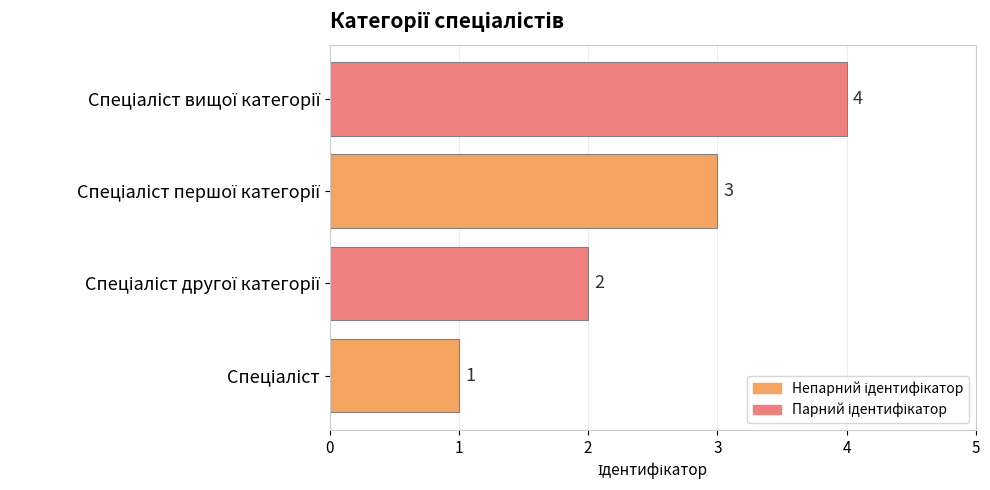

What is the maximum value shown in the chart?

4